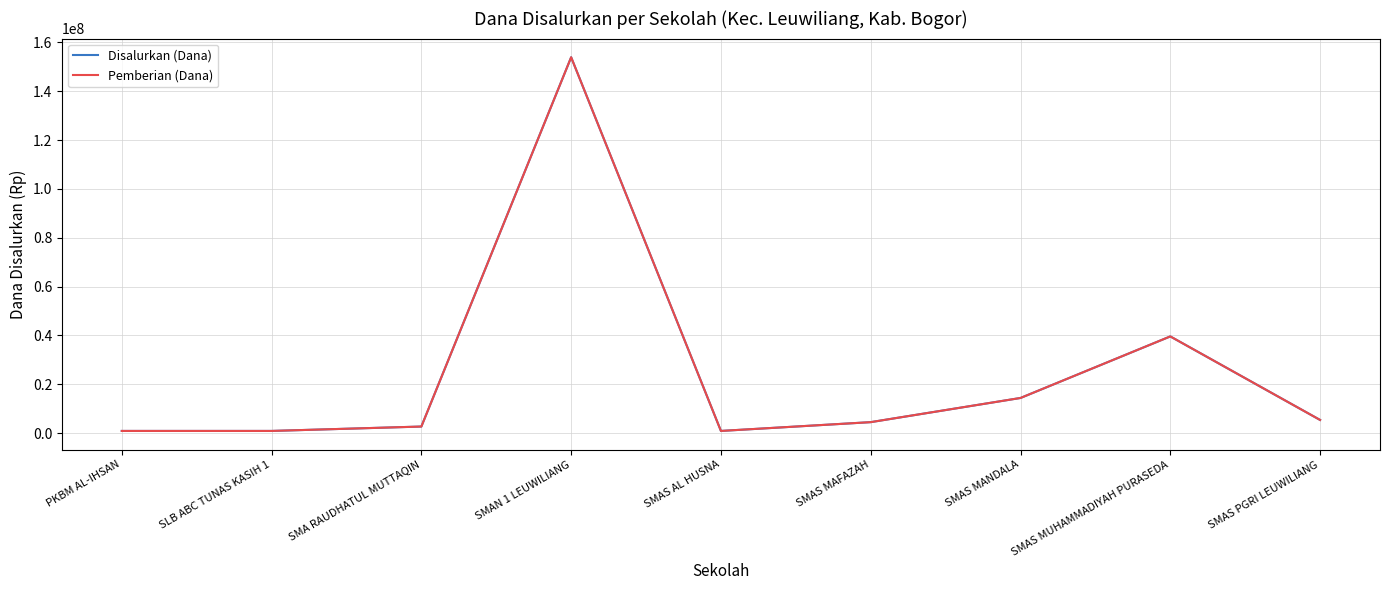

True or false: Pemberian (Dana) has more than 1 interior local peaks.

True